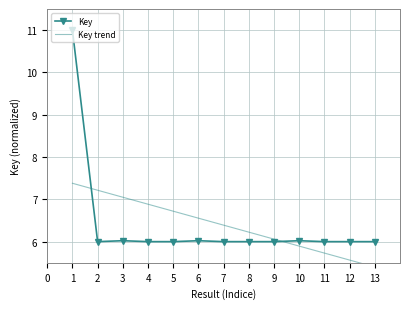

What is the value of the Key point at the 9th from the left?

6.0